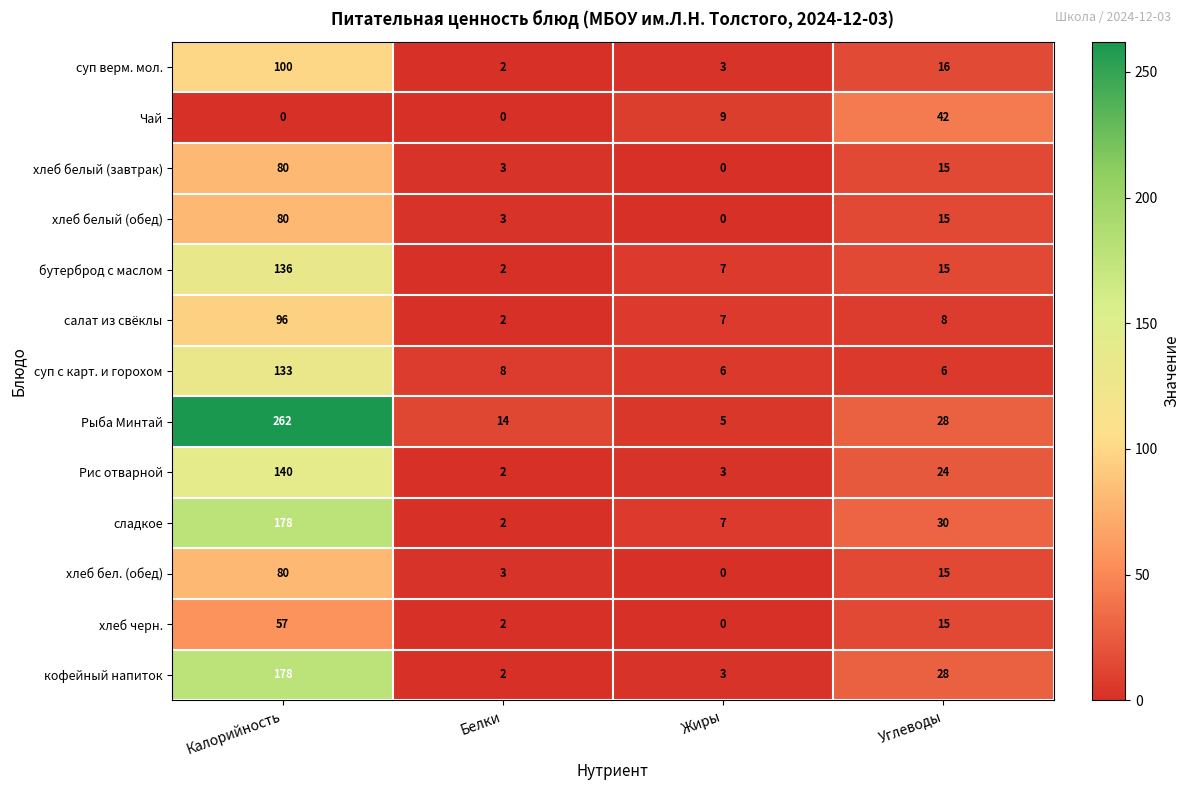

The value of салат из свёклы at Калорийность is 22. True or false?

False